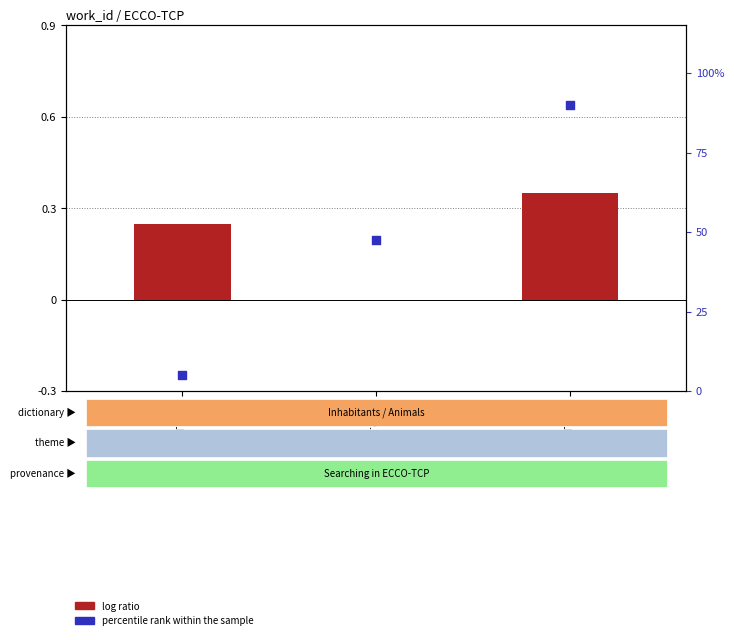

What are all the series names shown in the legend?

log ratio, percentile rank within the sample